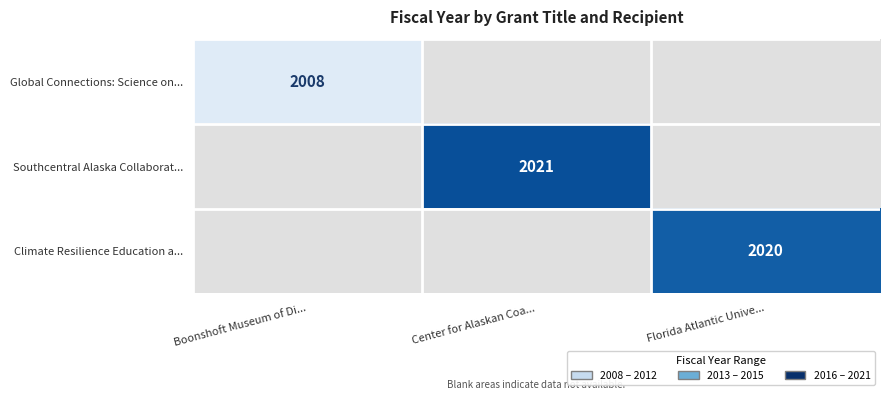

Count the number of categories in the chart.

3